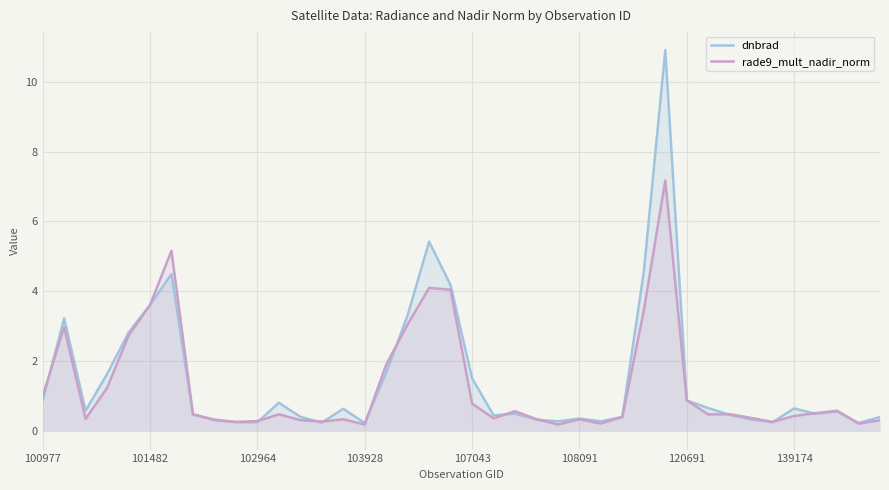

What is the spread (max minus min) of values at 16?

0.2